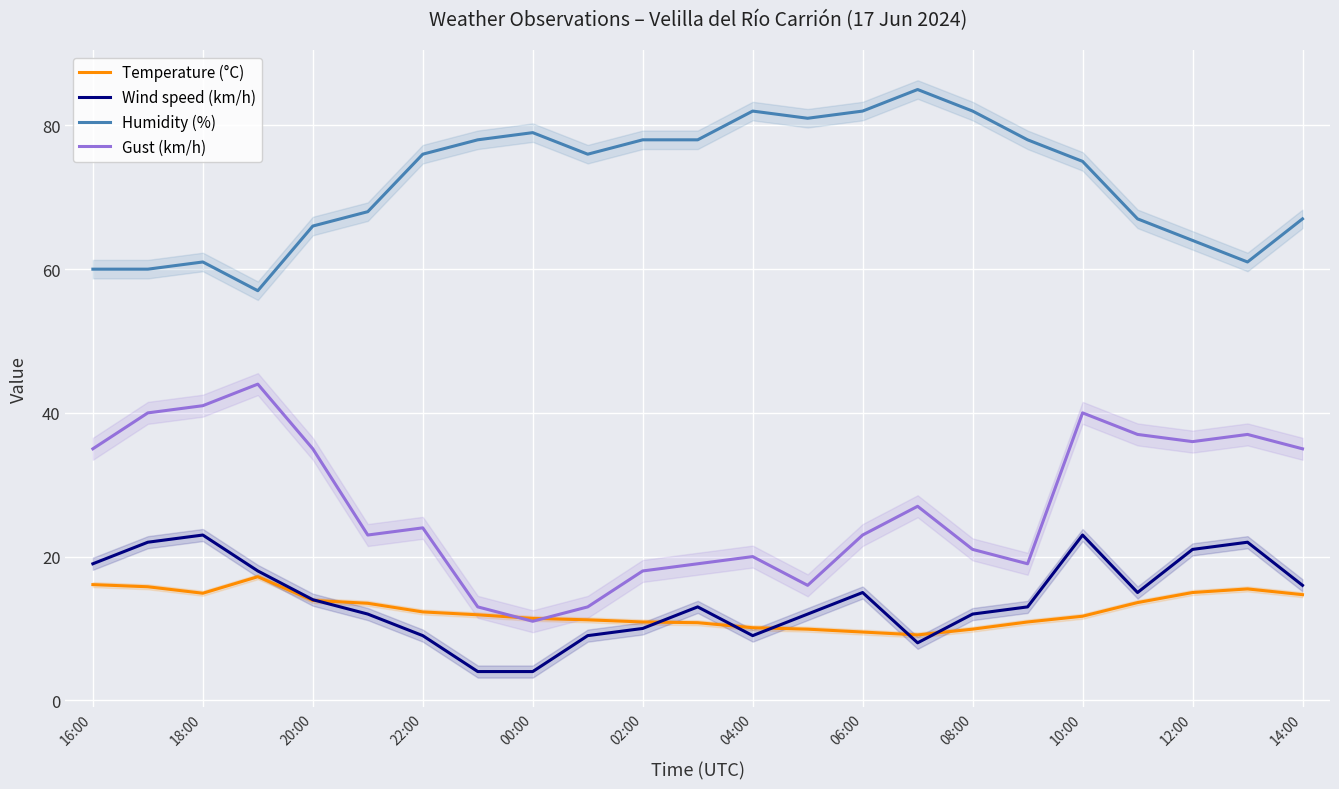

What is the difference between the second highest and minimum values in the Humidity (%) series?

25.0